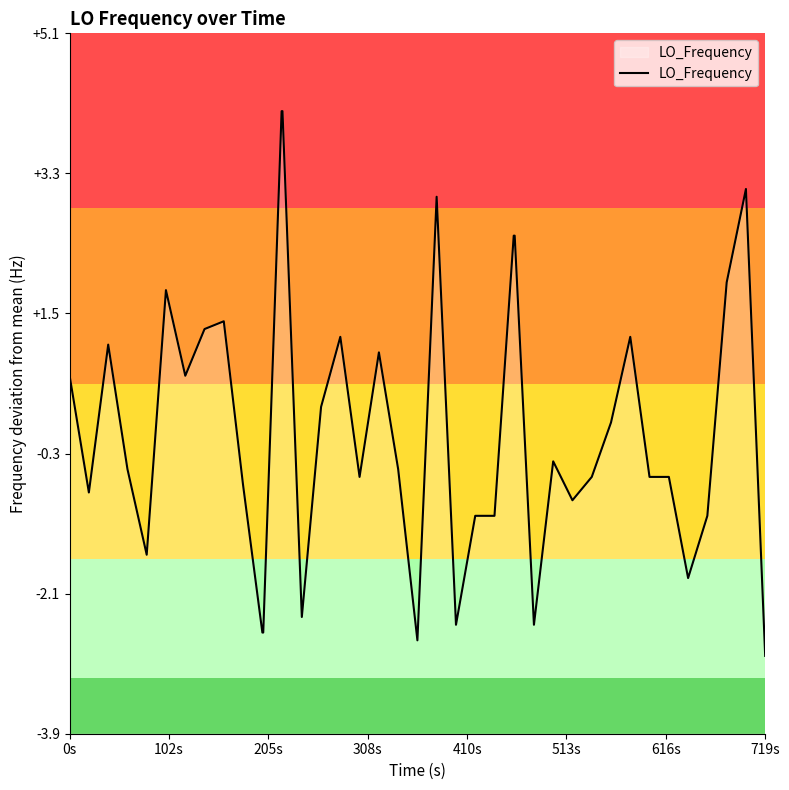

Does the chart display data point markers on the line(s)?

No